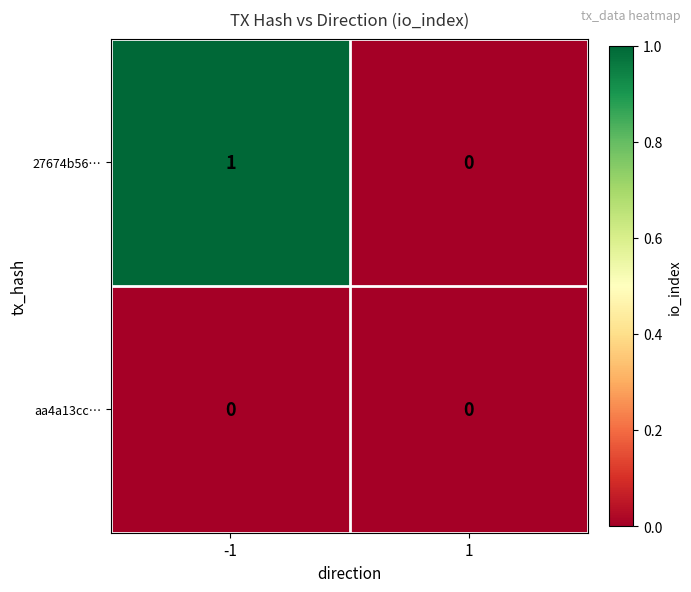

Which series changed the most between -1 and 1?

27674b56…